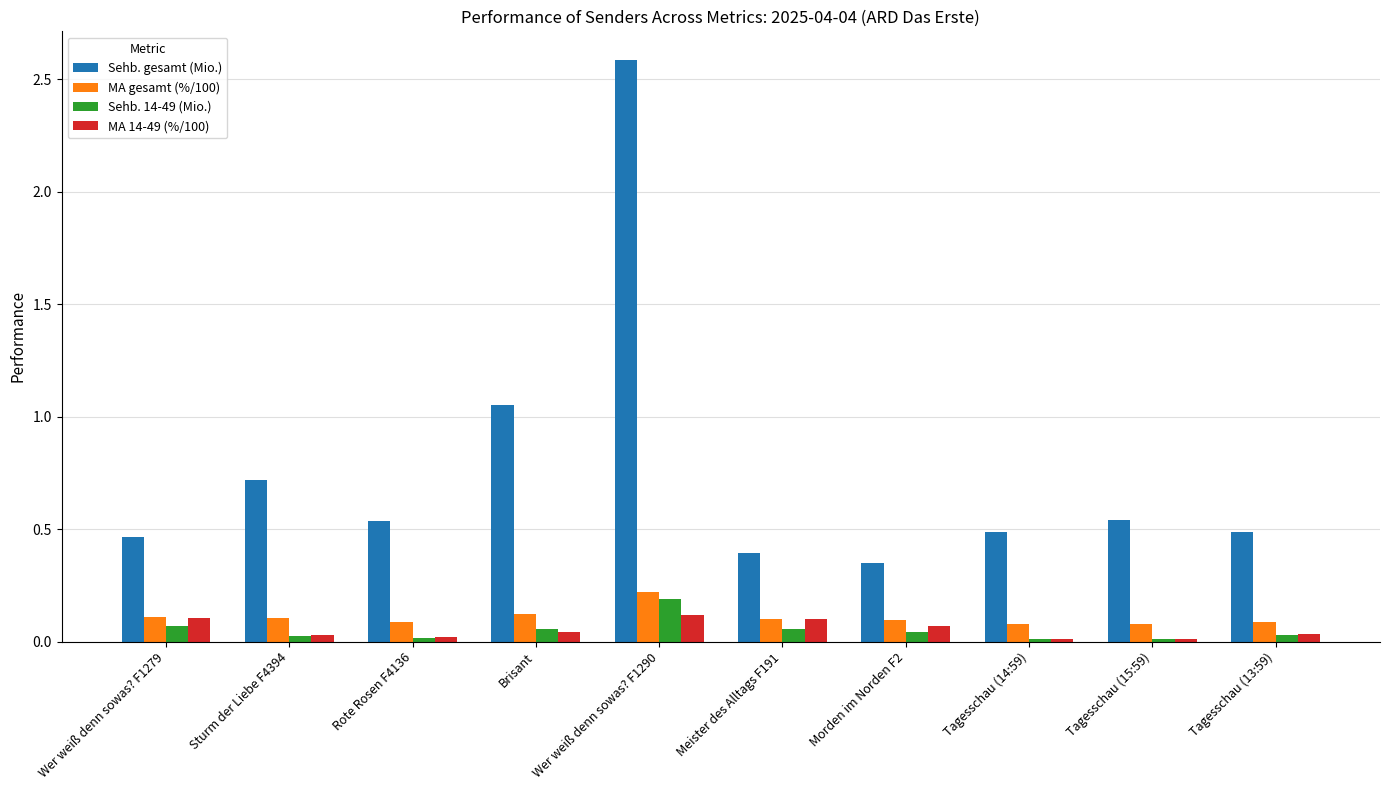

What are all the series names shown in the legend?

Sehb. gesamt (Mio.), MA gesamt (%/100), Sehb. 14-49 (Mio.), MA 14-49 (%/100)